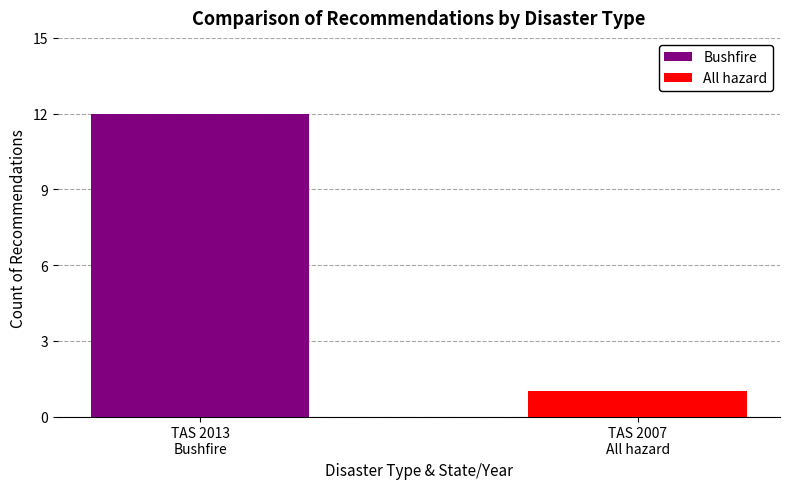

The Bushfire series shows 0 at TAS 2007
All hazard. True or false?

True